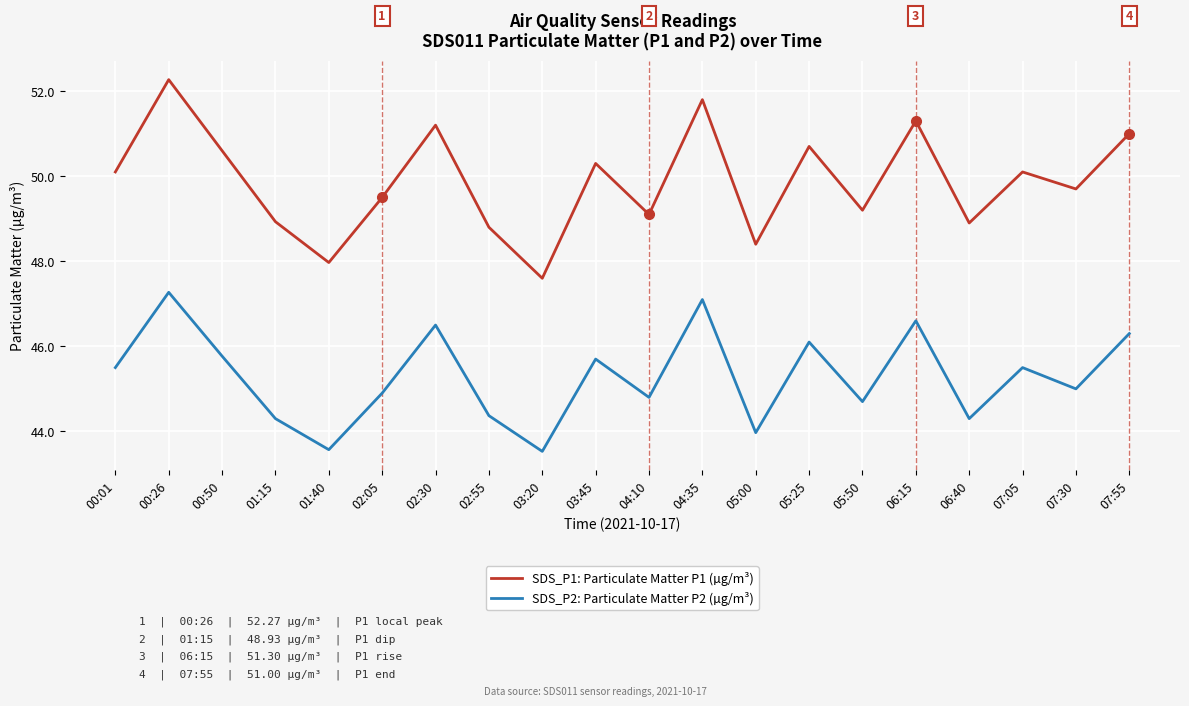

What position from the left is 02:30?

7